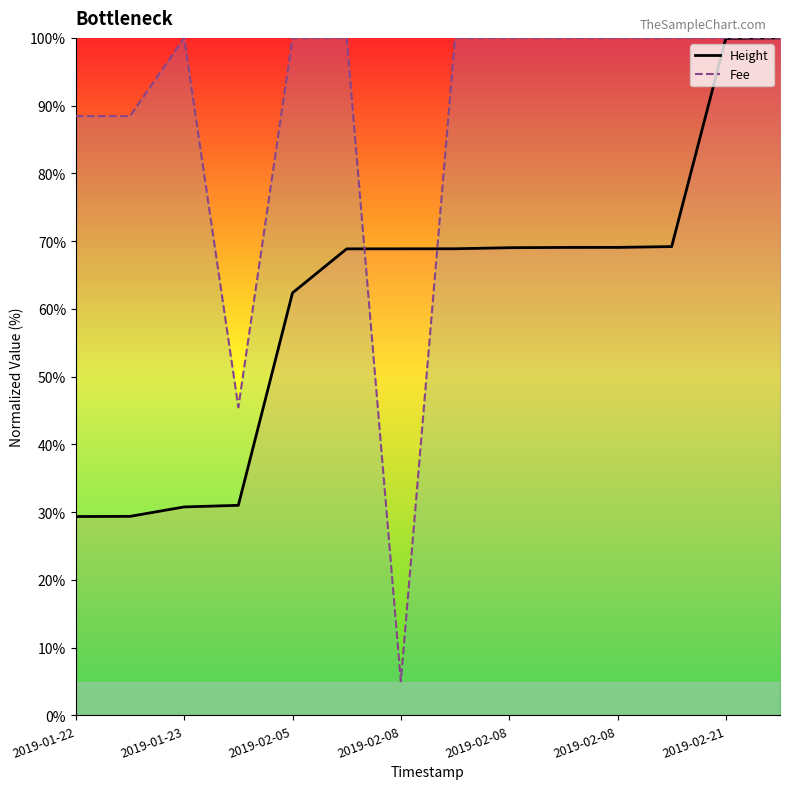

Rank the series at 2019-01-23 from lowest to highest value.

Height, Fee